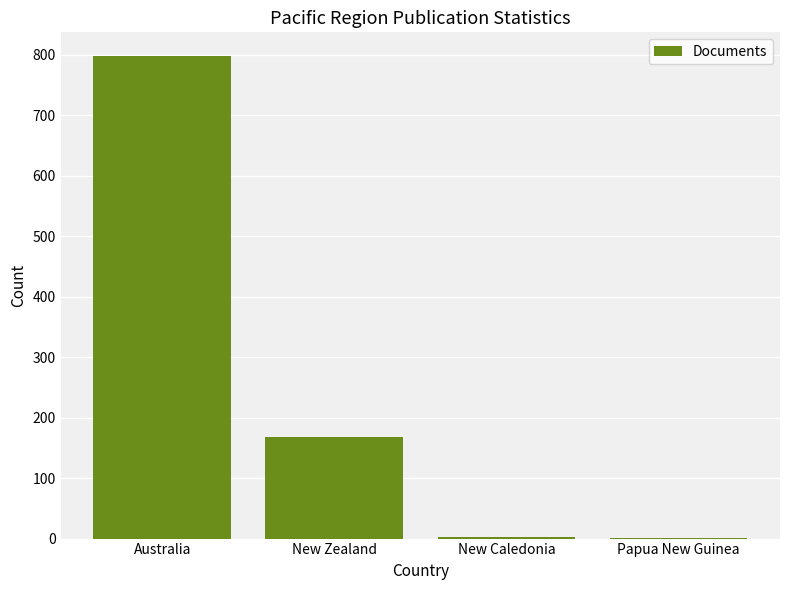

The value at Australia is 797. True or false?

True